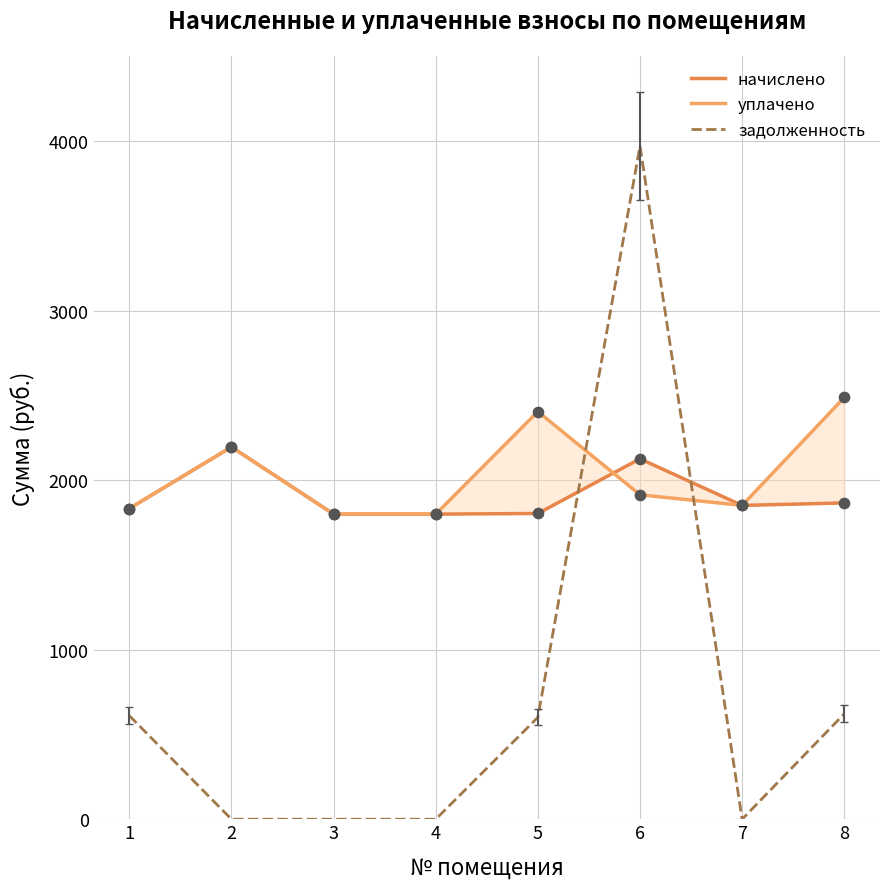

Which series contains the lowest Y value?

задолженность